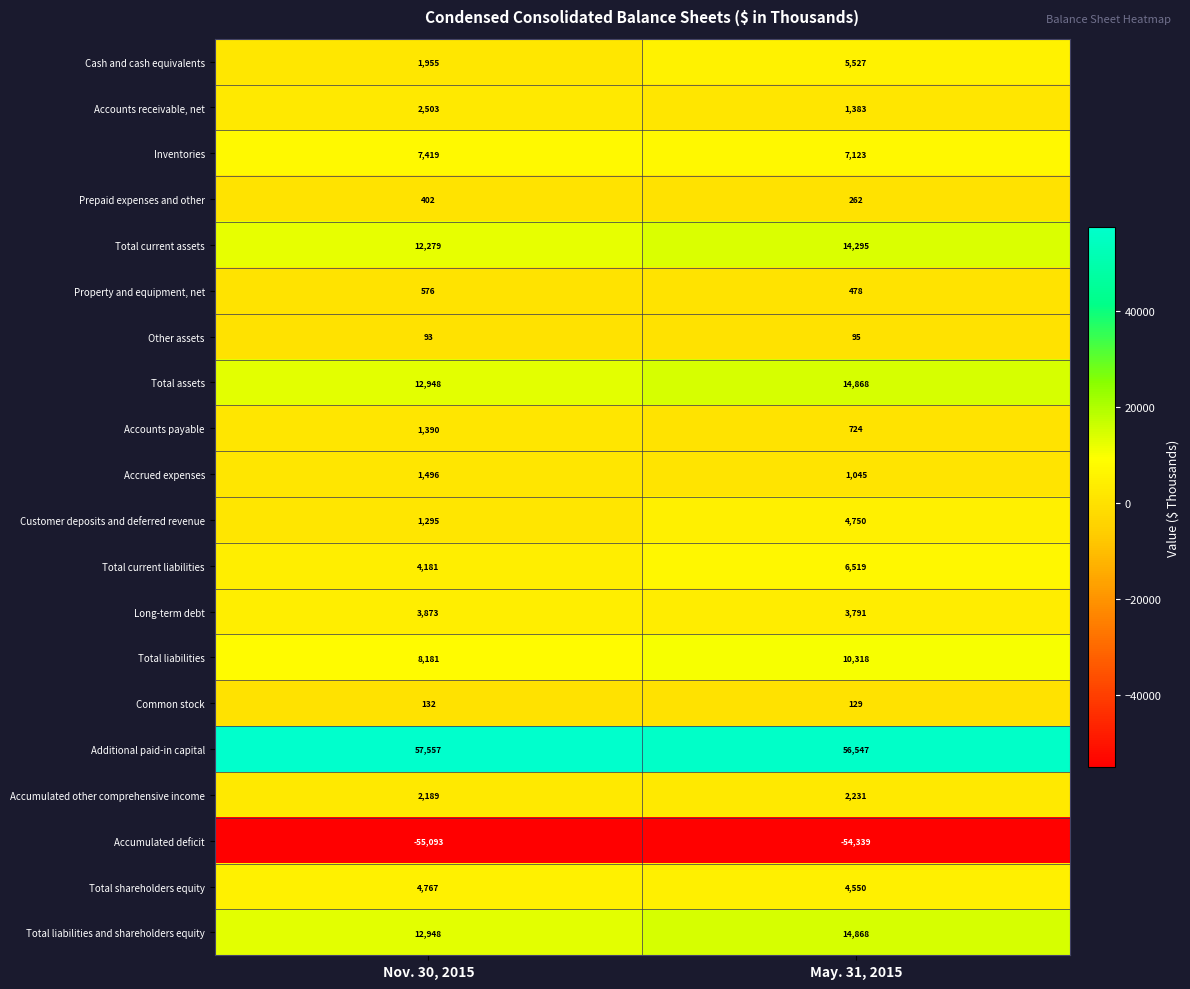

The value of Additional paid-in capital at May. 31, 2015 is 56547. True or false?

True